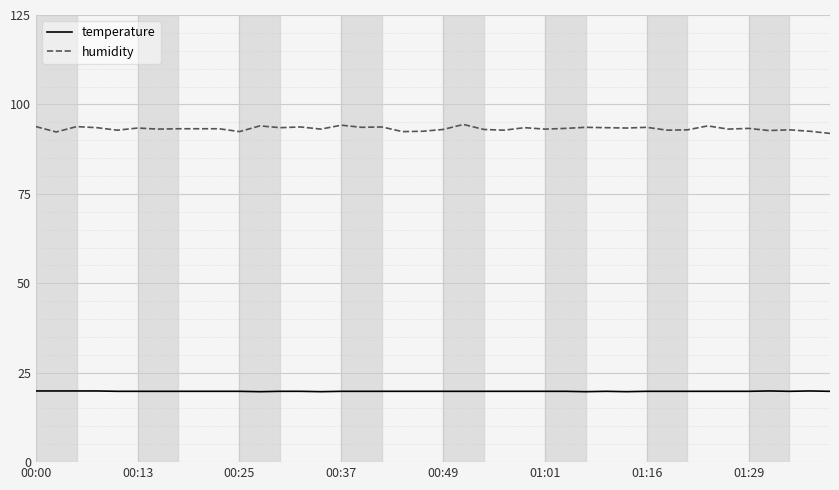

How many series are shown in this chart?

2